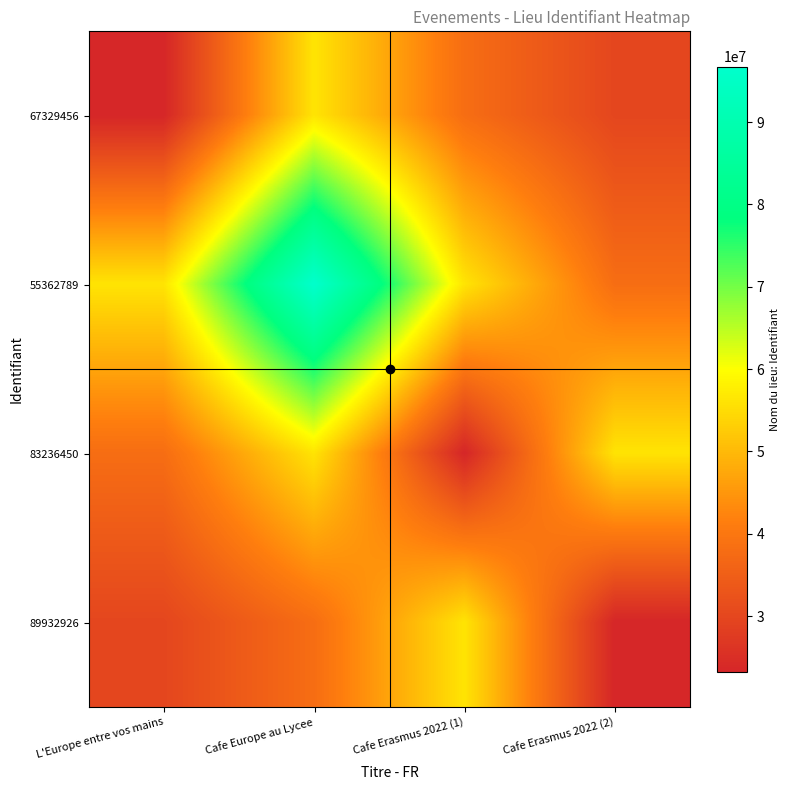

Reading left to right, extract all data points from this chart.

67329456: L'Europe entre vos mains=23226772.0	Cafe Europe au Lycee=56255915.2	Cafe Erasmus 2022 (1)=38067722.7	Cafe Erasmus 2022 (2)=29895241.0
55362789: L'Europe entre vos mains=56255915.2	Cafe Europe au Lycee=96734482.0	Cafe Erasmus 2022 (1)=56255915.2	Cafe Erasmus 2022 (2)=38067722.7
83236450: L'Europe entre vos mains=38067722.7	Cafe Europe au Lycee=56255915.2	Cafe Erasmus 2022 (1)=23226772.0	Cafe Erasmus 2022 (2)=56255915.2
89932926: L'Europe entre vos mains=29895241.0	Cafe Europe au Lycee=38067722.7	Cafe Erasmus 2022 (1)=56255915.2	Cafe Erasmus 2022 (2)=23226772.0